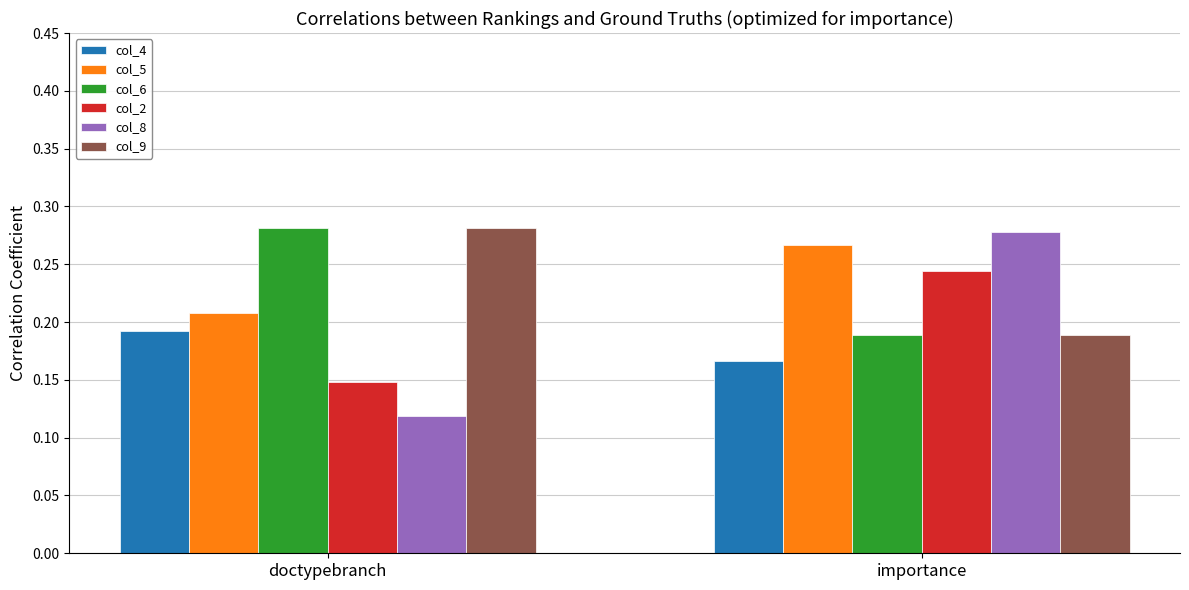

At which category is the sum across all series the highest?

importance